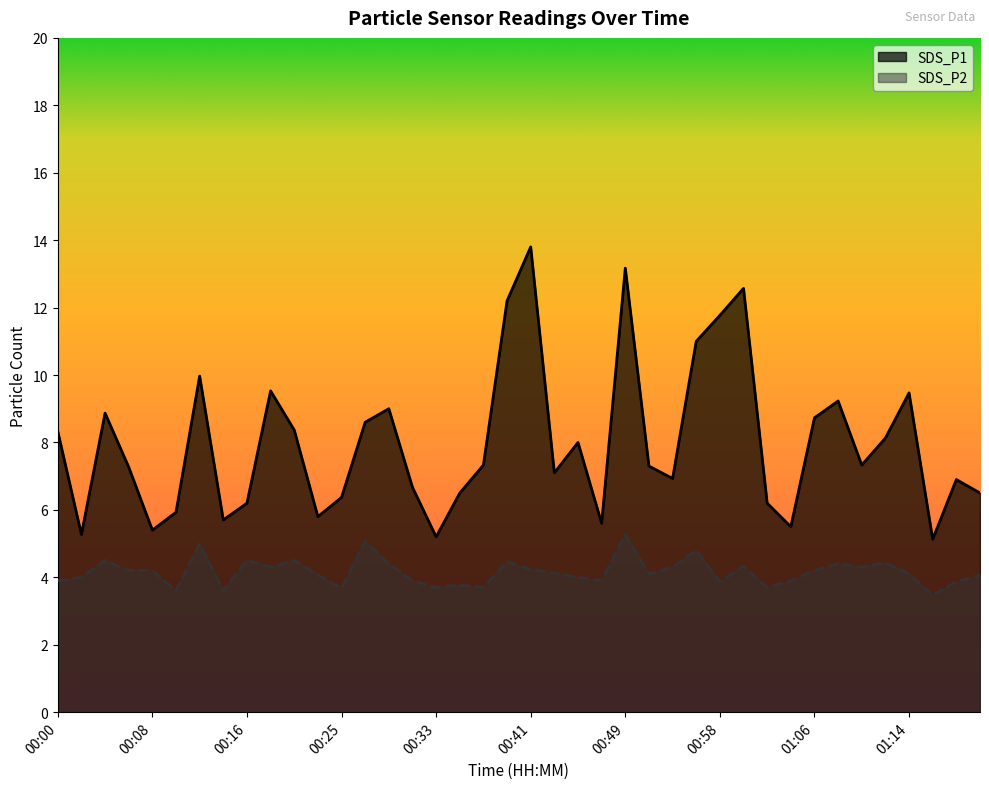

What is the sum of all SDS_P2 values?

166.4